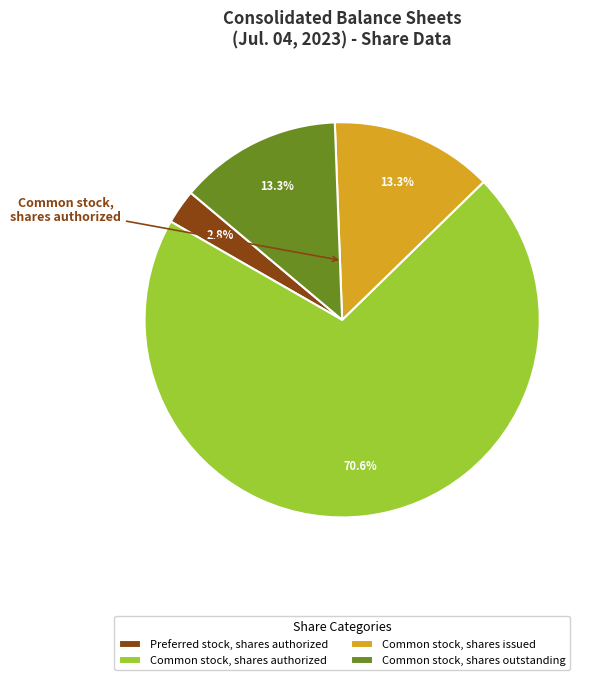

Is it true that Common stock, shares outstanding is 4% of the pie?

False